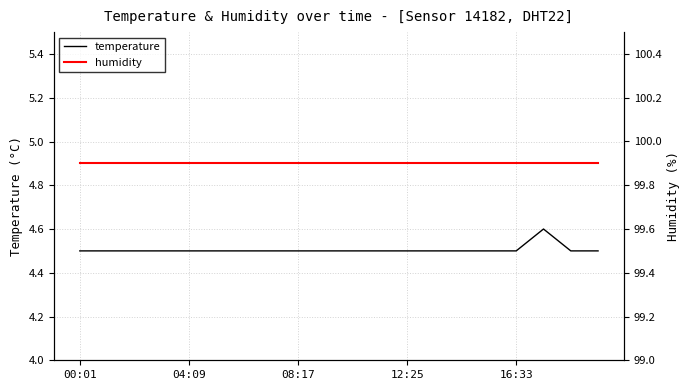

What is the label of the 13th point from the right?

7